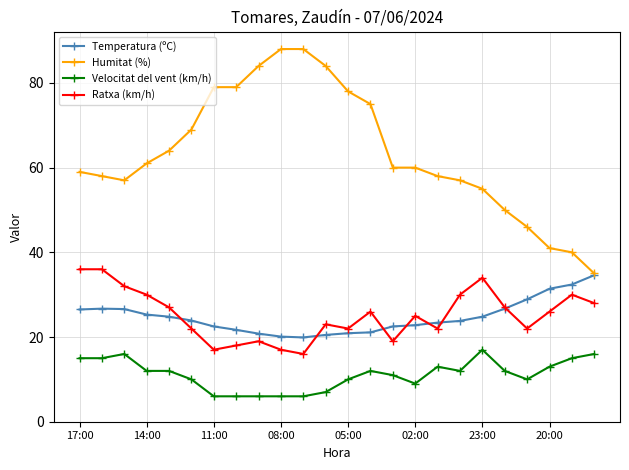

What is the value of the Velocitat del vent (km/h) point at the 8th from the left?

6.0